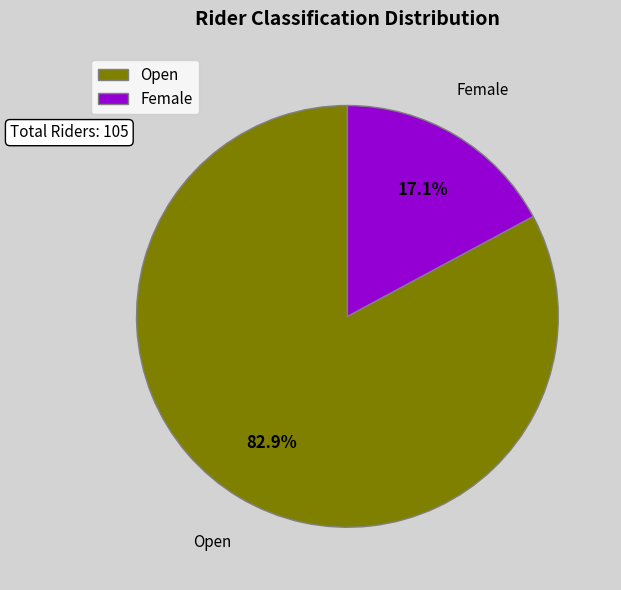

What is the smallest slice in the pie chart?

Female